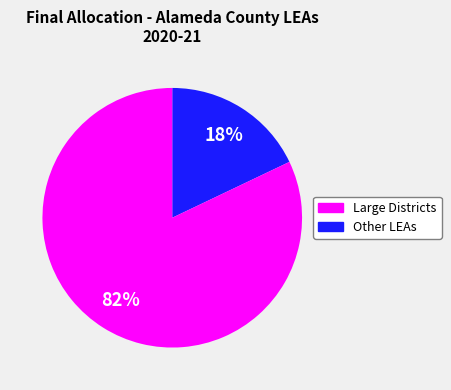

Is there a majority slice in this chart?

Yes